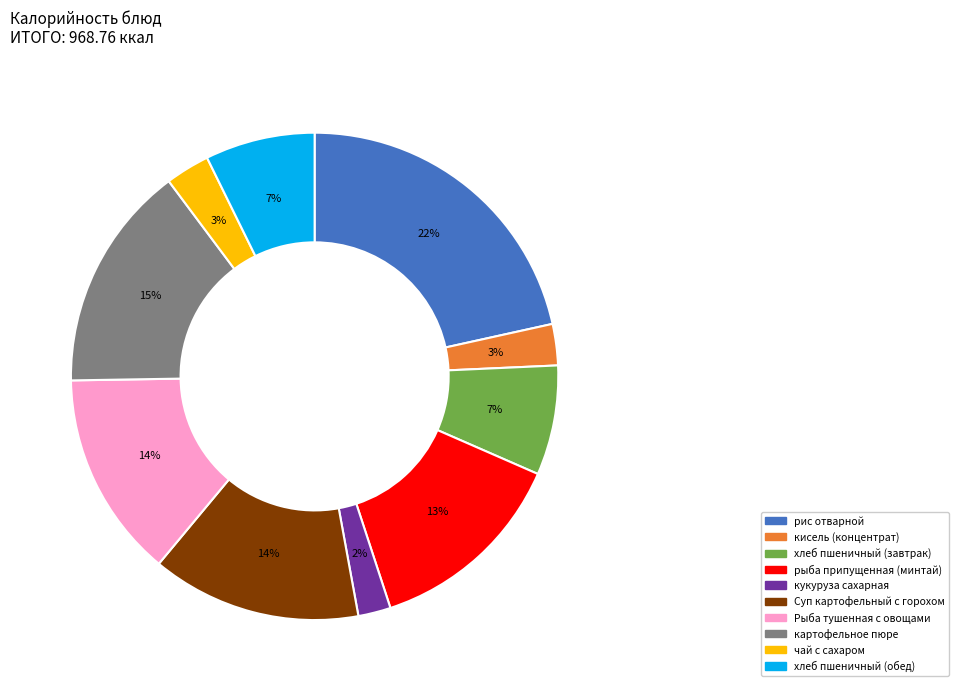

Does any single category account for the majority?

No